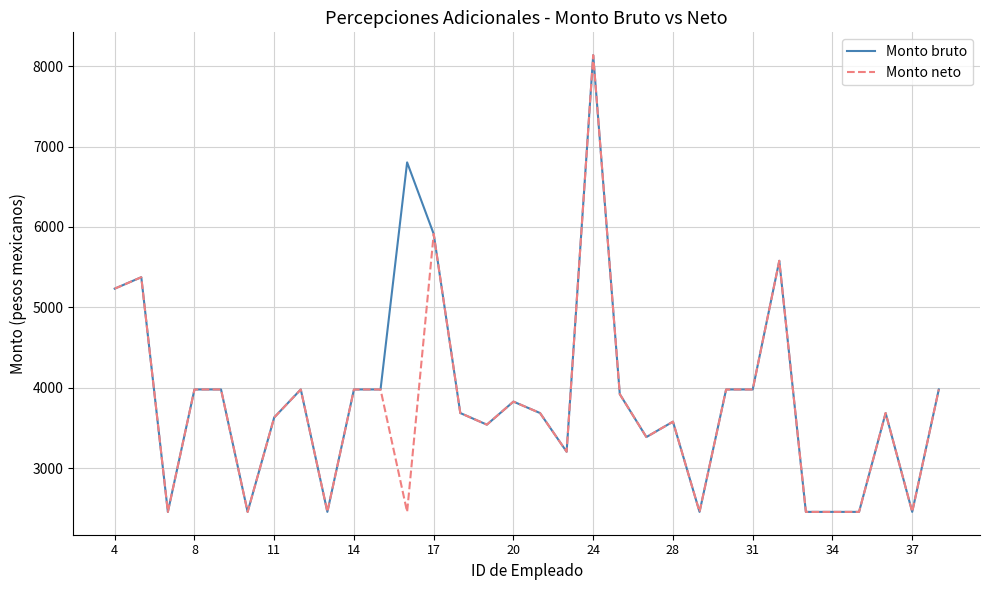

What is the greatest value displayed?

8137.1